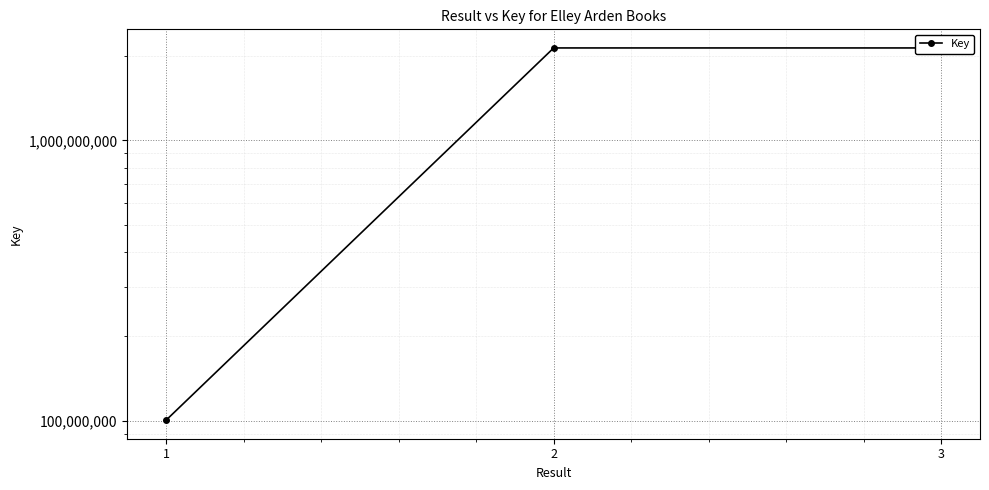

The chart shows a value of 669183684 at 2. True or false?

False